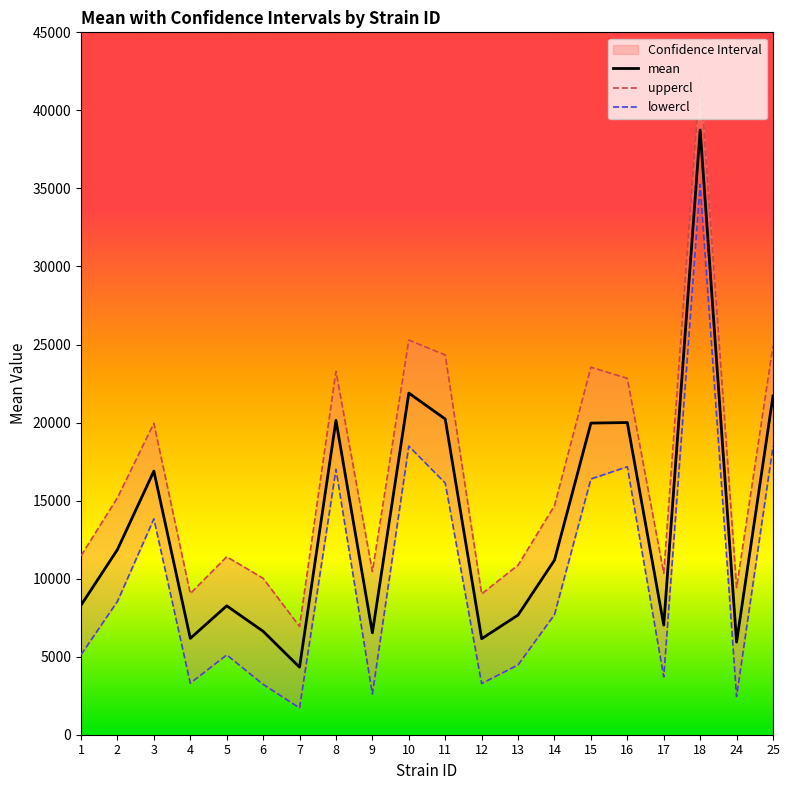

In mean, how many points are lower than both neighbors (excluding endpoints)?

6